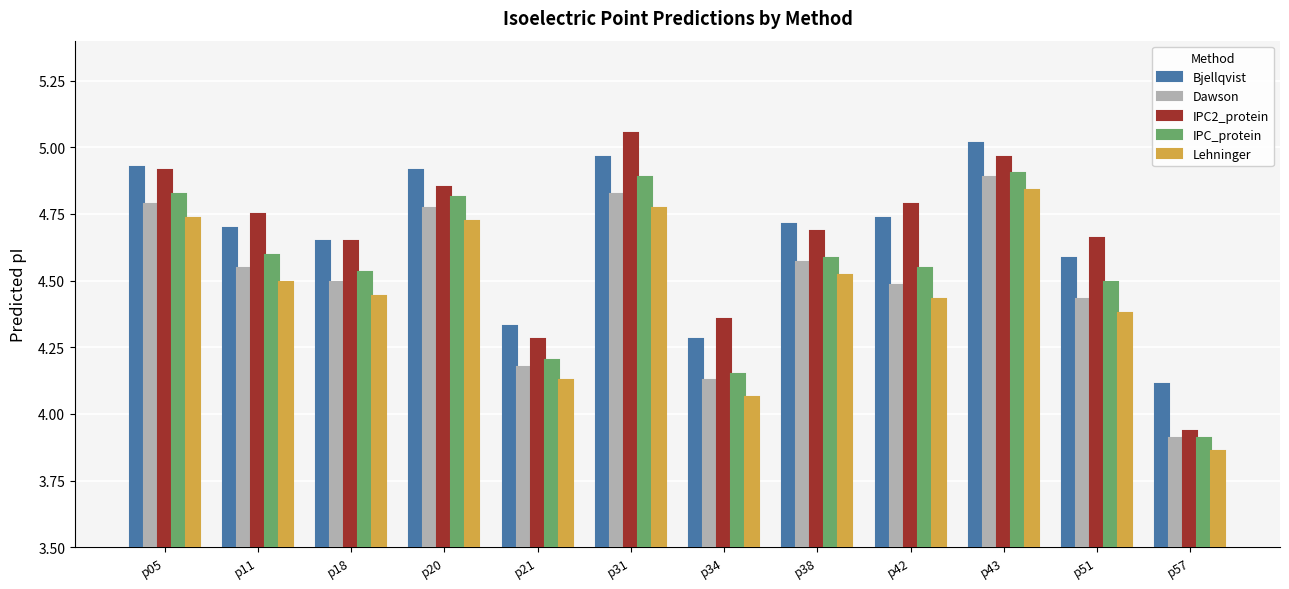

What is the total value across all series at p57?

19.7